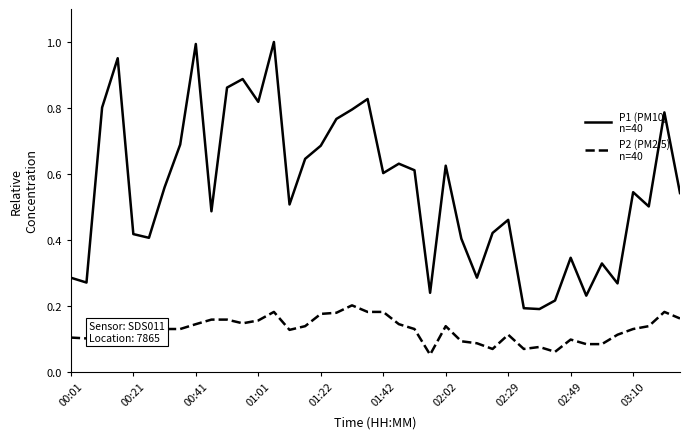

Does the chart display data point markers on the line(s)?

No